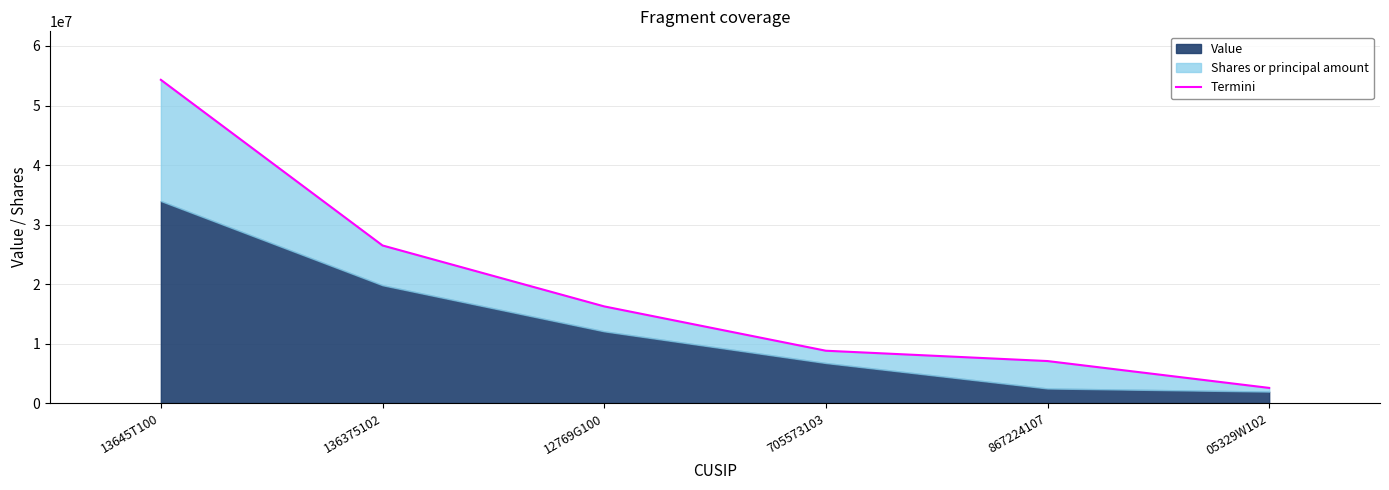

Reading left to right, transcribe all the data shown in this chart.

54316800.0	26478716.4	16240128.2	8789314.2	7053939.0	2540861.3